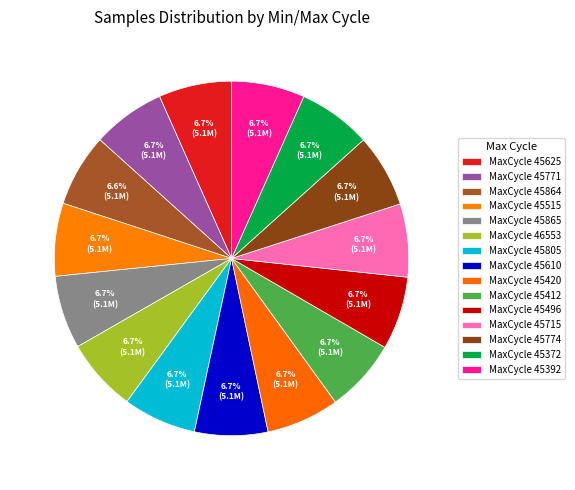

How many segments does this pie chart have?

15